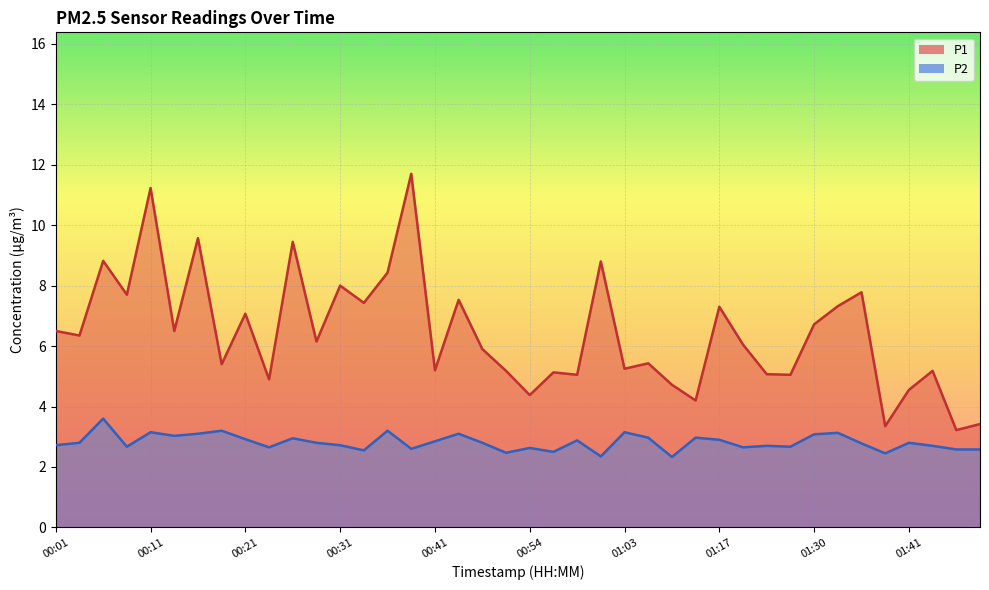

What is the total value across all series at 01:17?

10.2